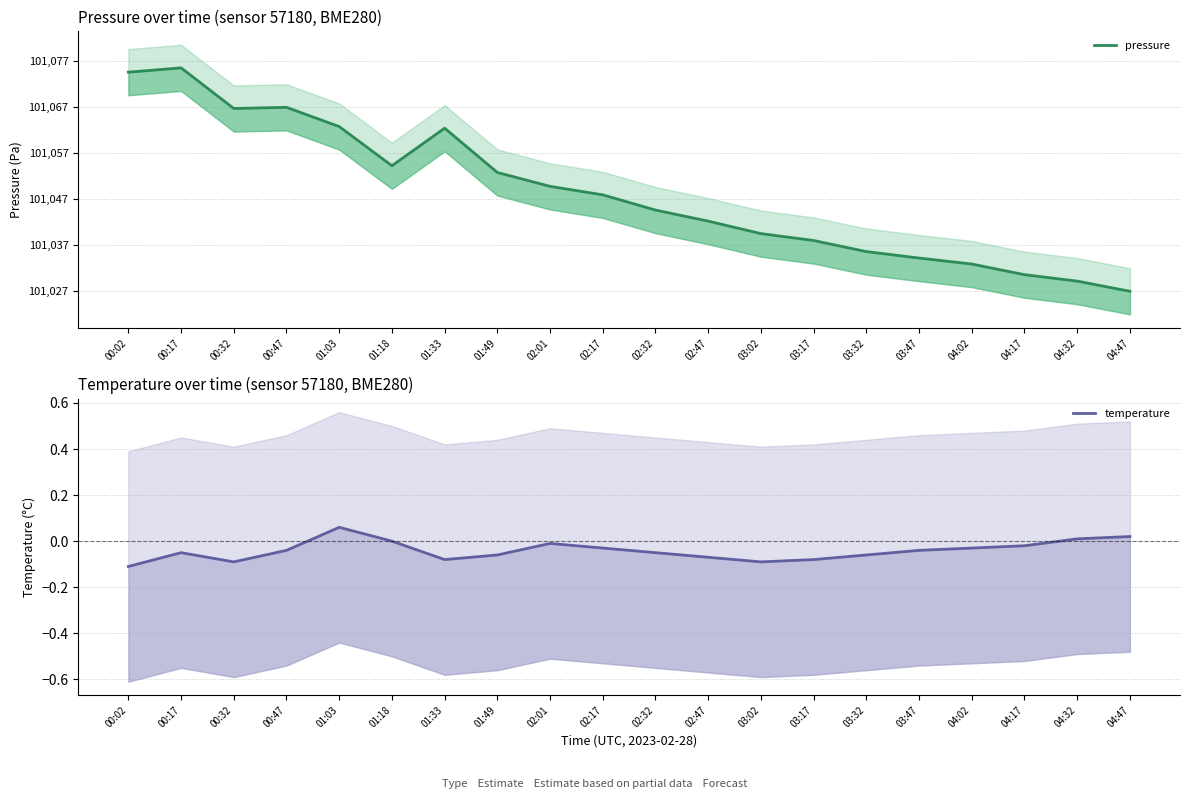

The value of pressure at 04:02 is 15.9. True or false?

True